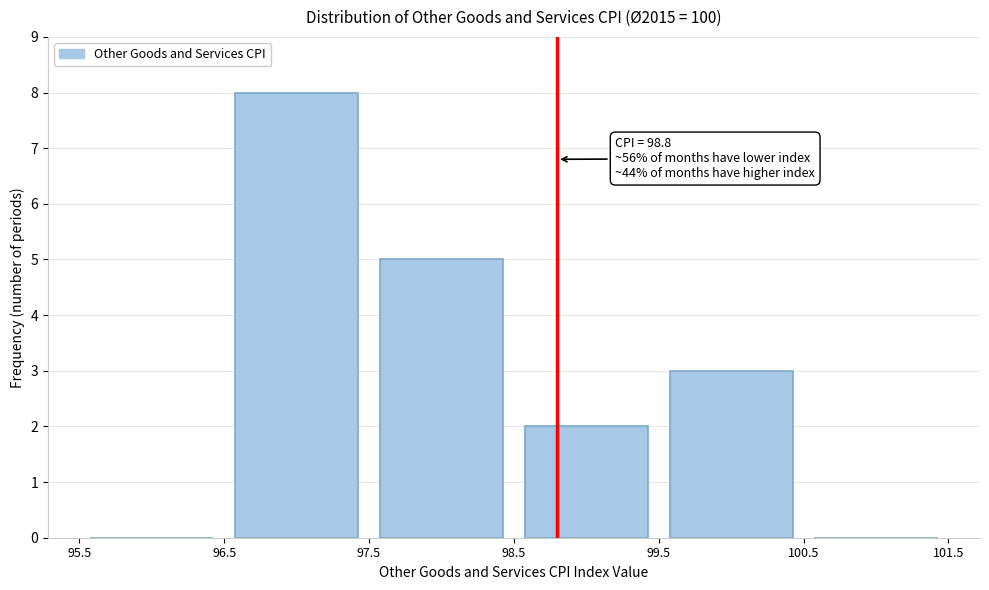

Which range on the x-axis has the tallest bar?

96.5 to 97.5